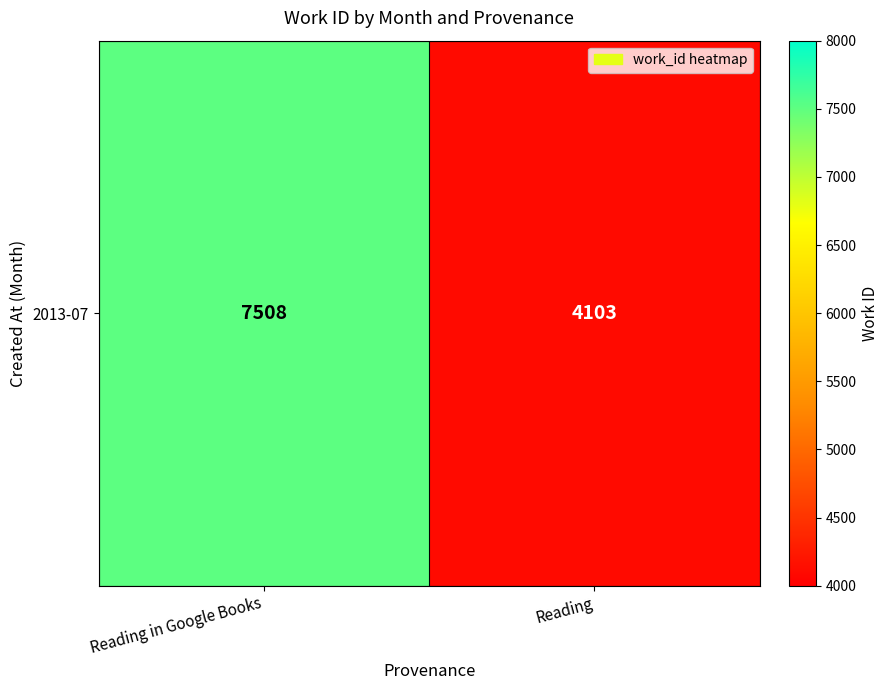

What is the sum of all values?

11611